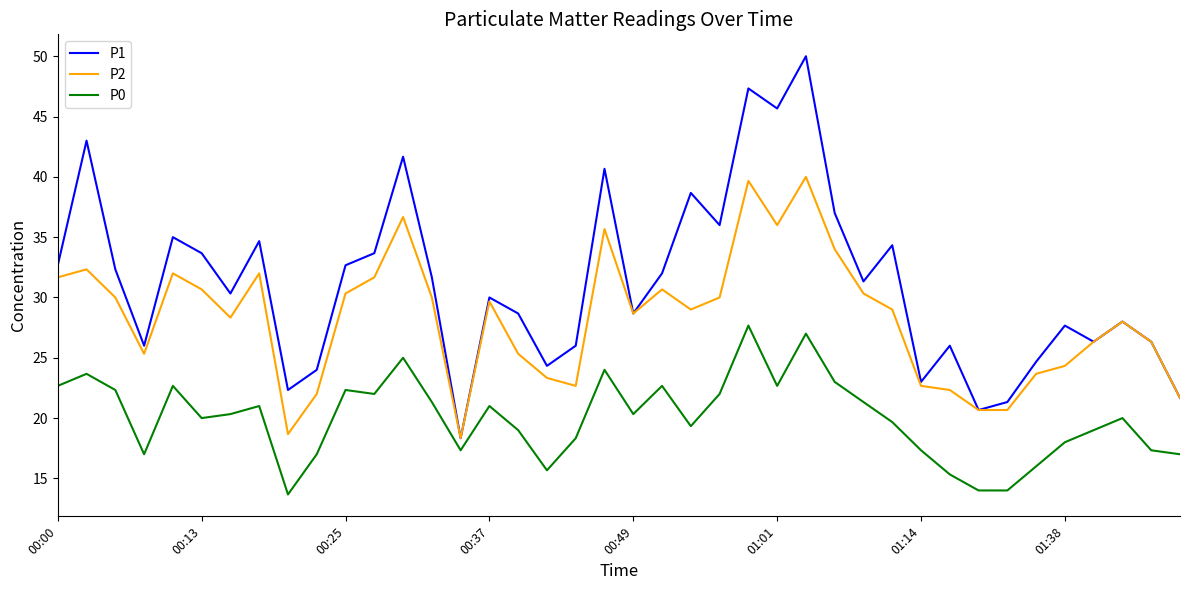

How many categories are shown in the chart?

40